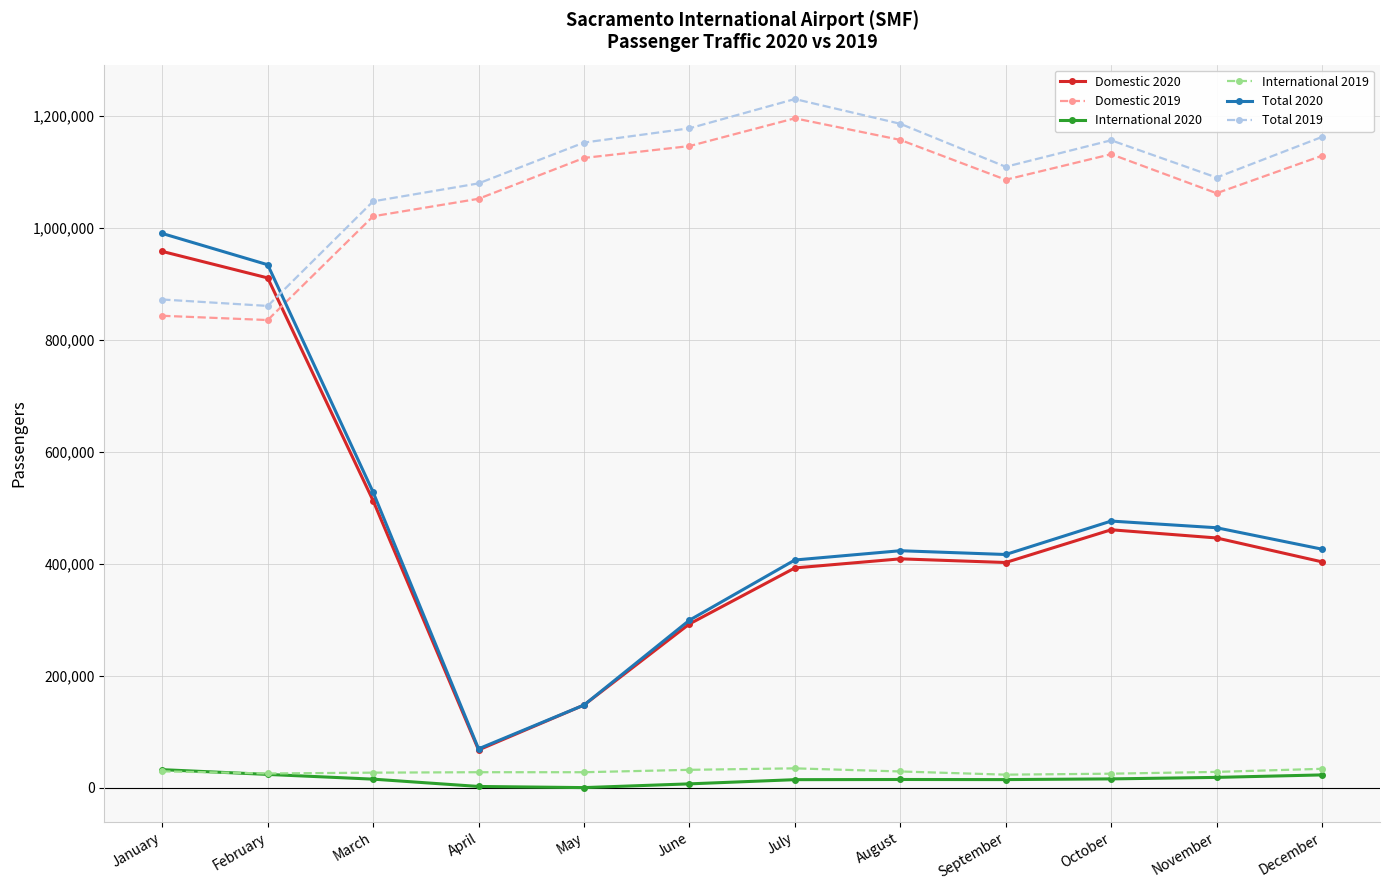

What is the sum of all International 2020 values?

178908